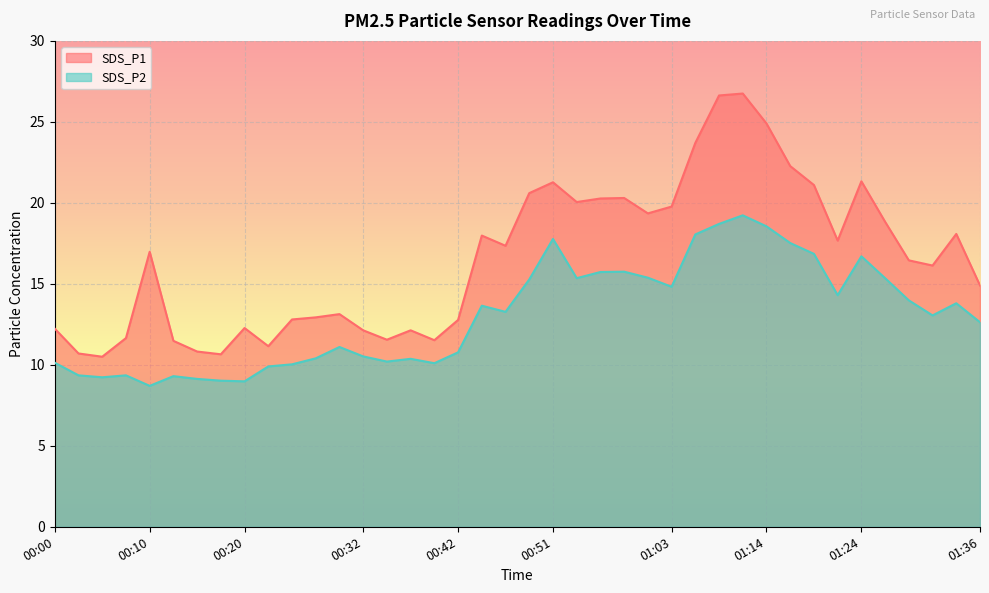

What is the value of the SDS_P1 point at the 36th from the left?

18.8